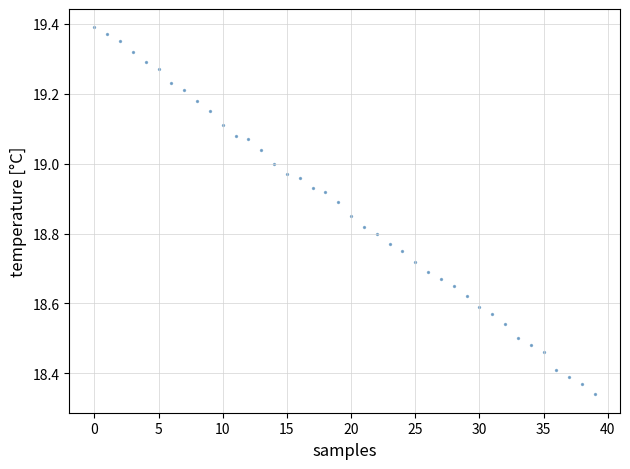

How many points are shown in the scatter plot?

40